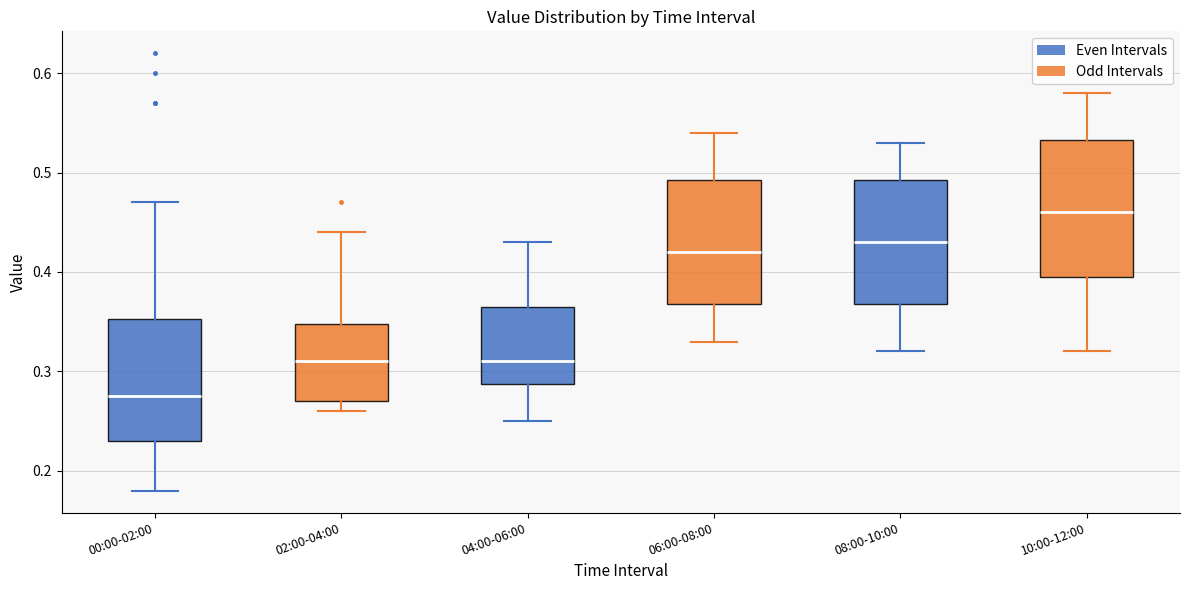

Where is the upper edge of the box for 06:00-08:00 on the y-axis? The values are not printed on the chart, so give them approximately, as read against the axis.

0.49